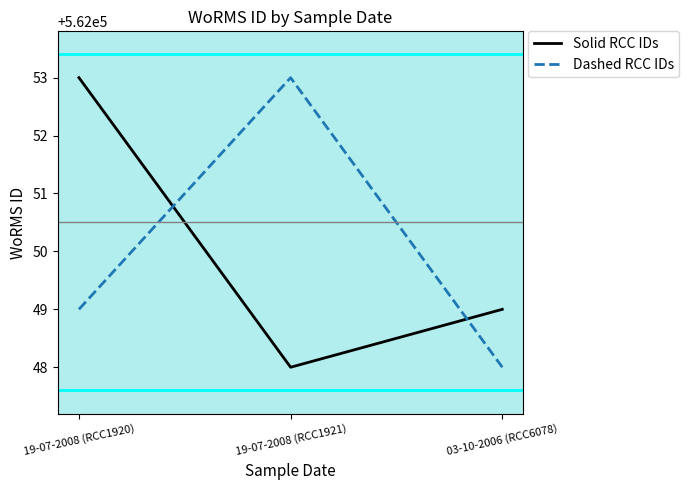

What position from the right is 19-07-2008 (RCC1920)?

3